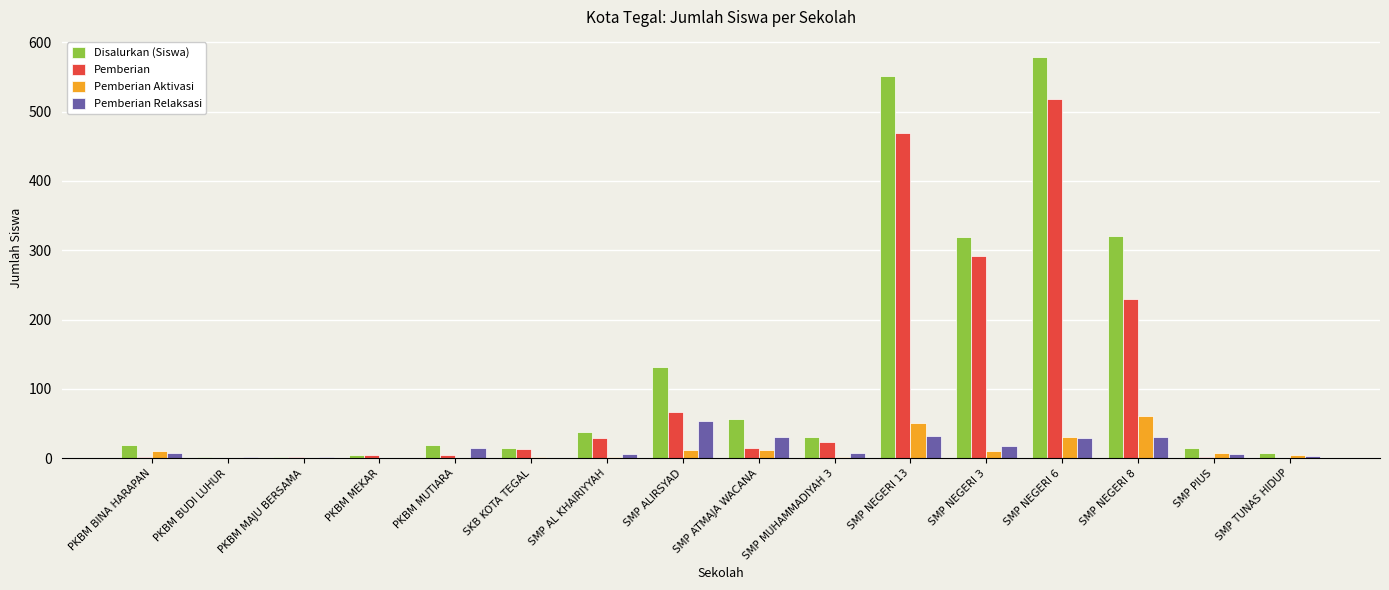

What is the difference between the Pemberian Aktivasi values at SMP TUNAS HIDUP and SMP ATMAJA WACANA?

7